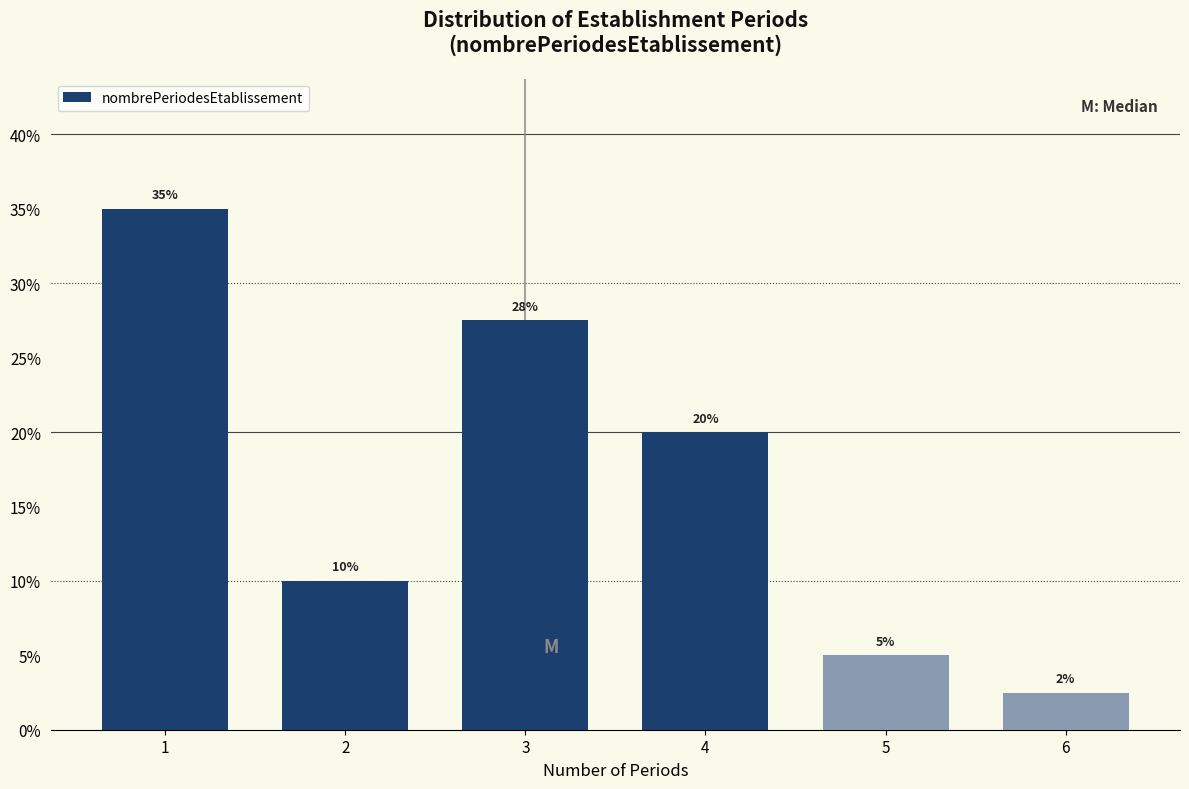

True or false: the data shows 36.9 at 3.

False